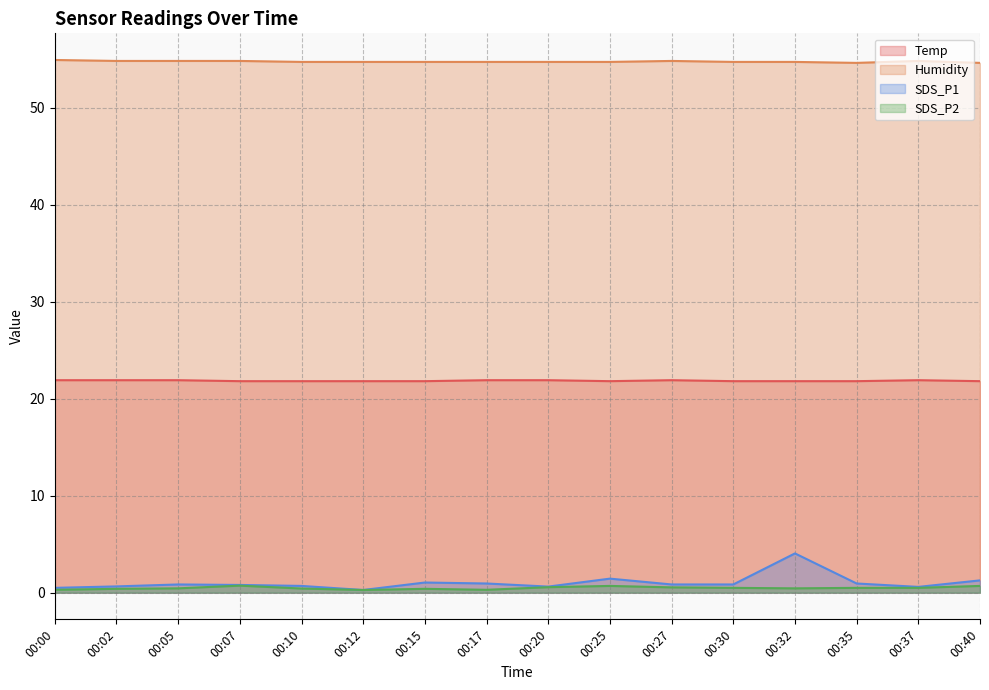

Which series has the largest range (max minus min)?

SDS_P1